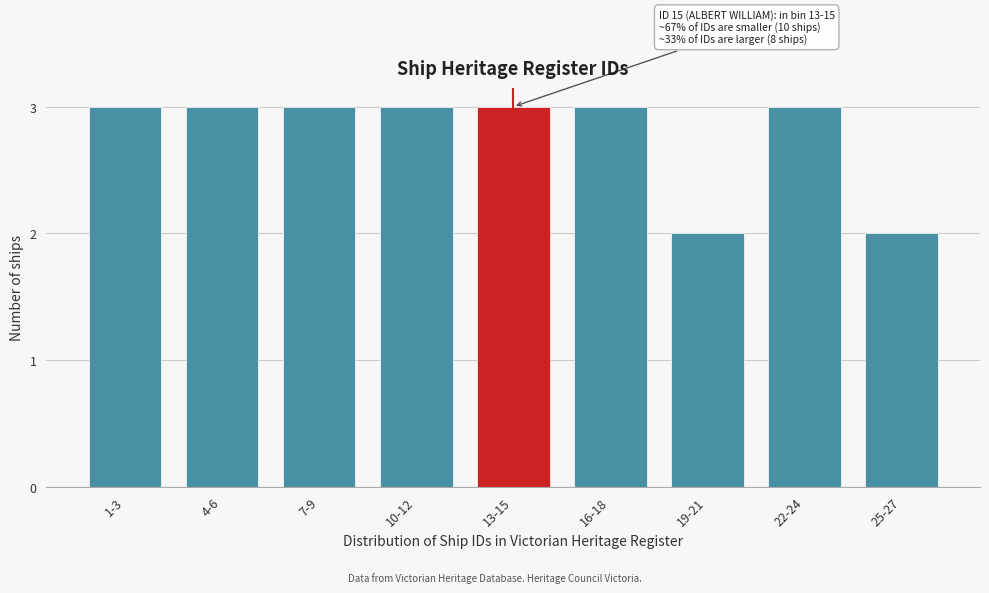

Reading left to right, transcribe all the data shown in this chart.

3	3	3	3	3	3	2	3	2